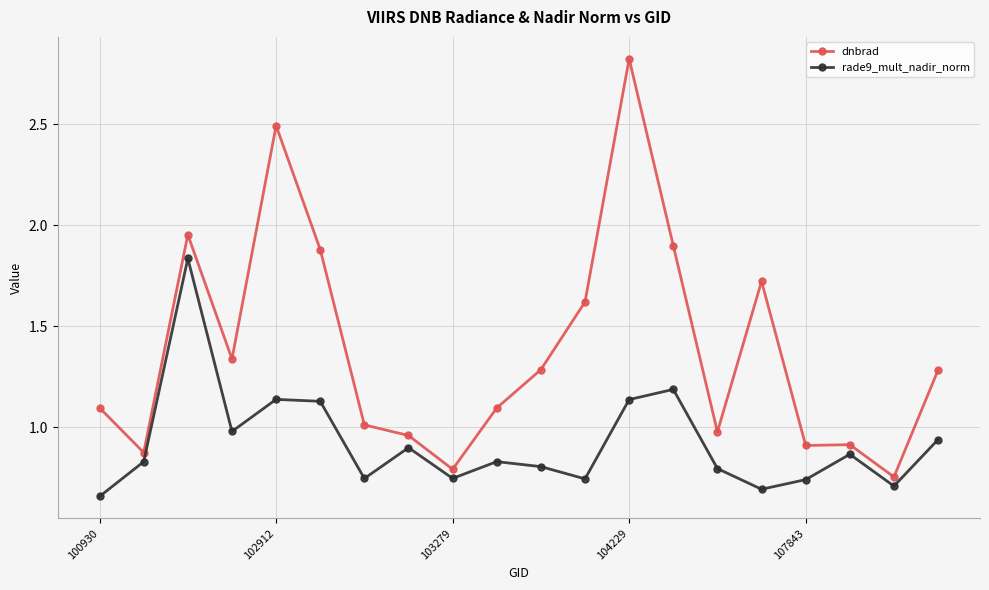

How many lines are shown in the chart?

2